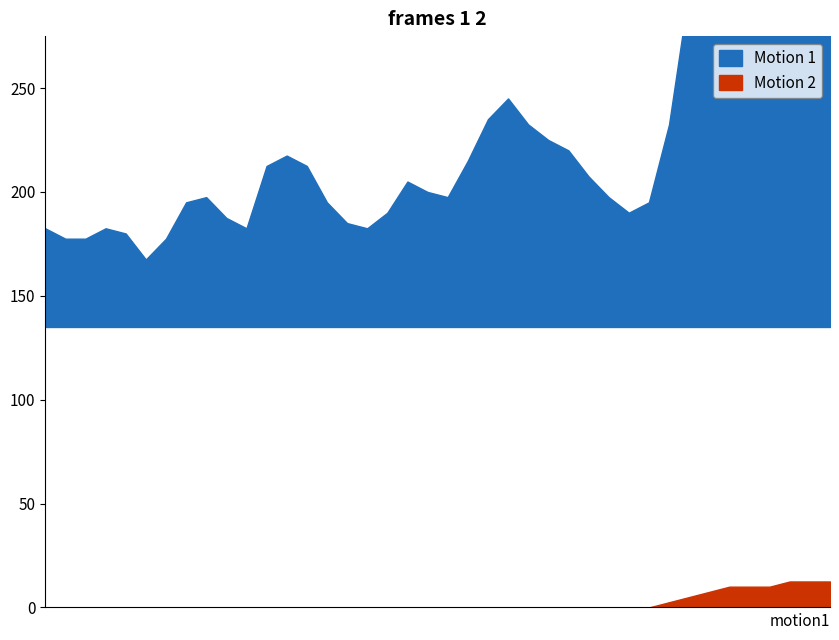

True or false: Motion 1 and Motion 2 cross at least once.

False